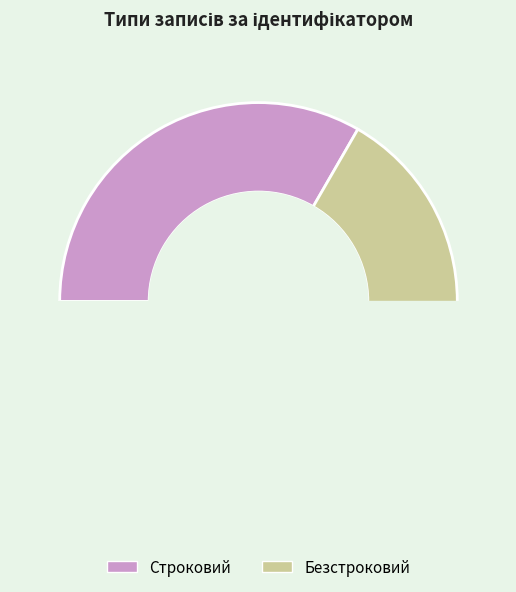

Do Строковий and Безстроковий together represent more than half of the pie?

Yes